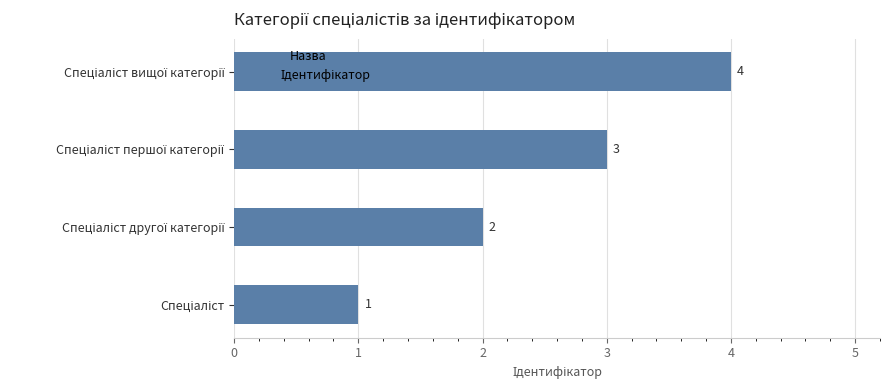

How many values are between 2 and 4?

3